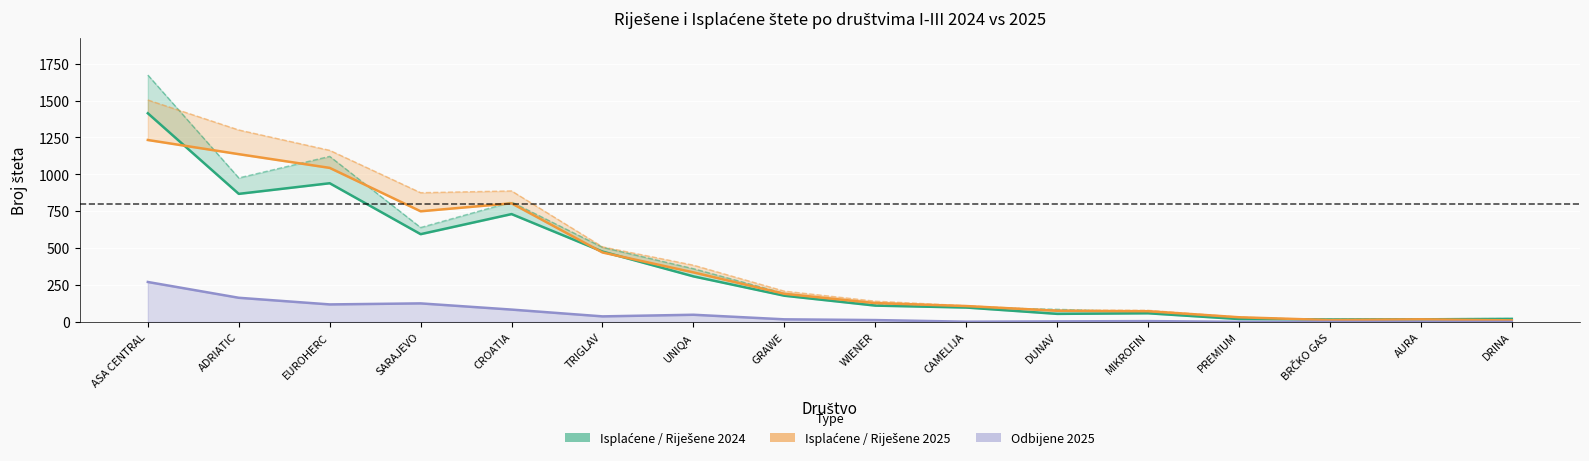

What is the approximate value of Isplaćene 2025 at CROATIA?

804